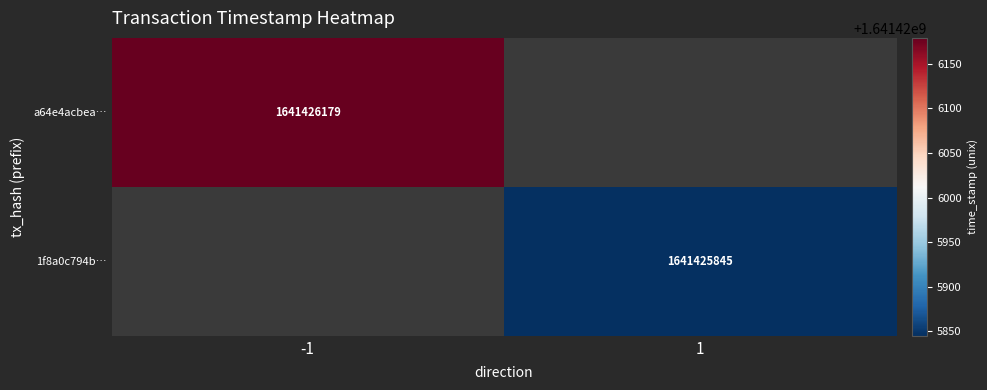

What is the maximum value shown in the chart?

1641426179